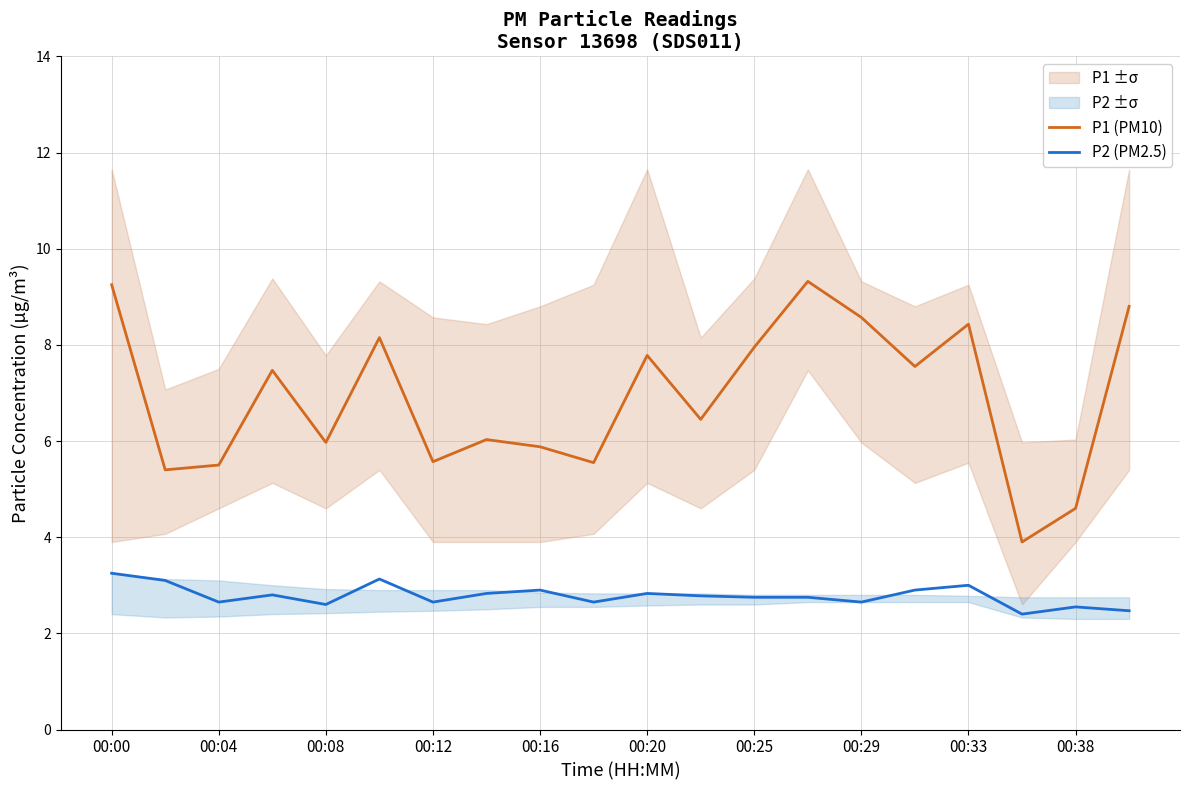

The P1 (PM10) series shows 8.4 at 00:33. True or false?

True